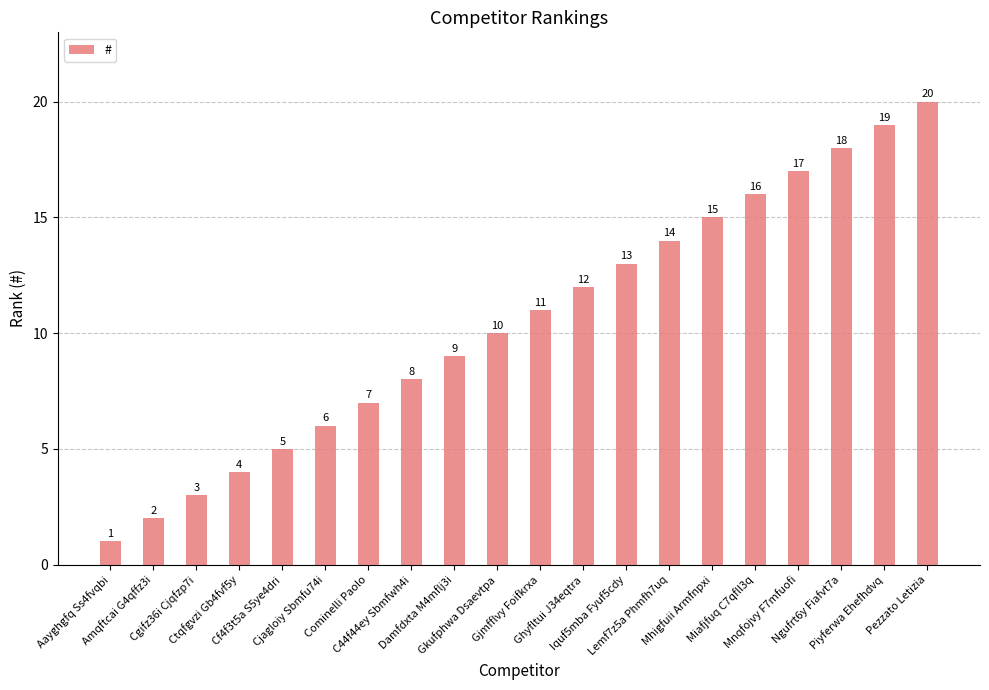

What is the greatest value displayed?

20